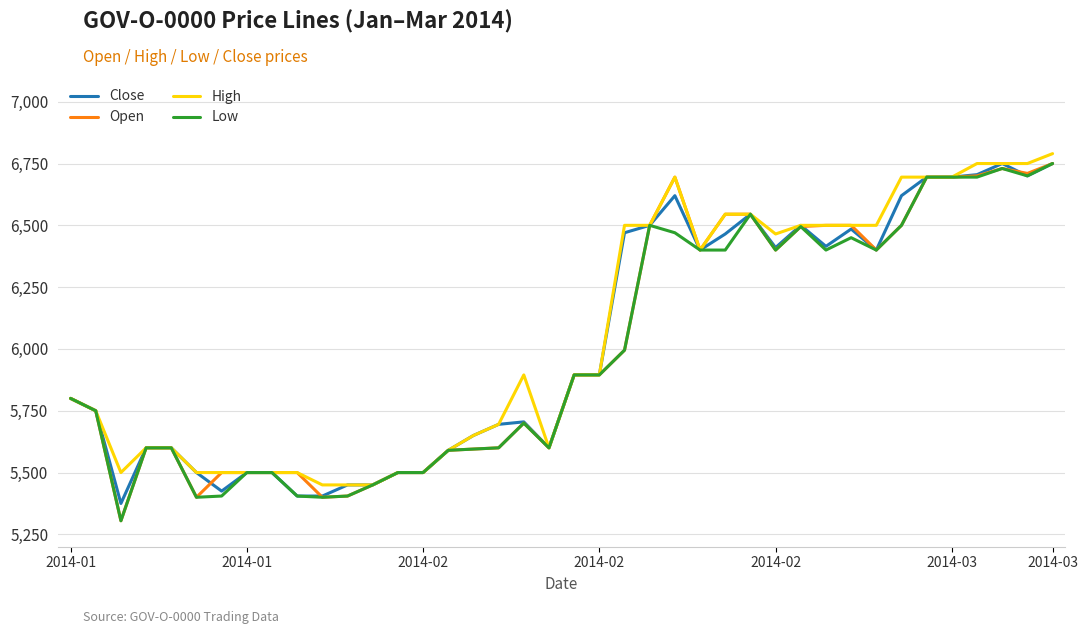

What is the smallest value displayed?

5305